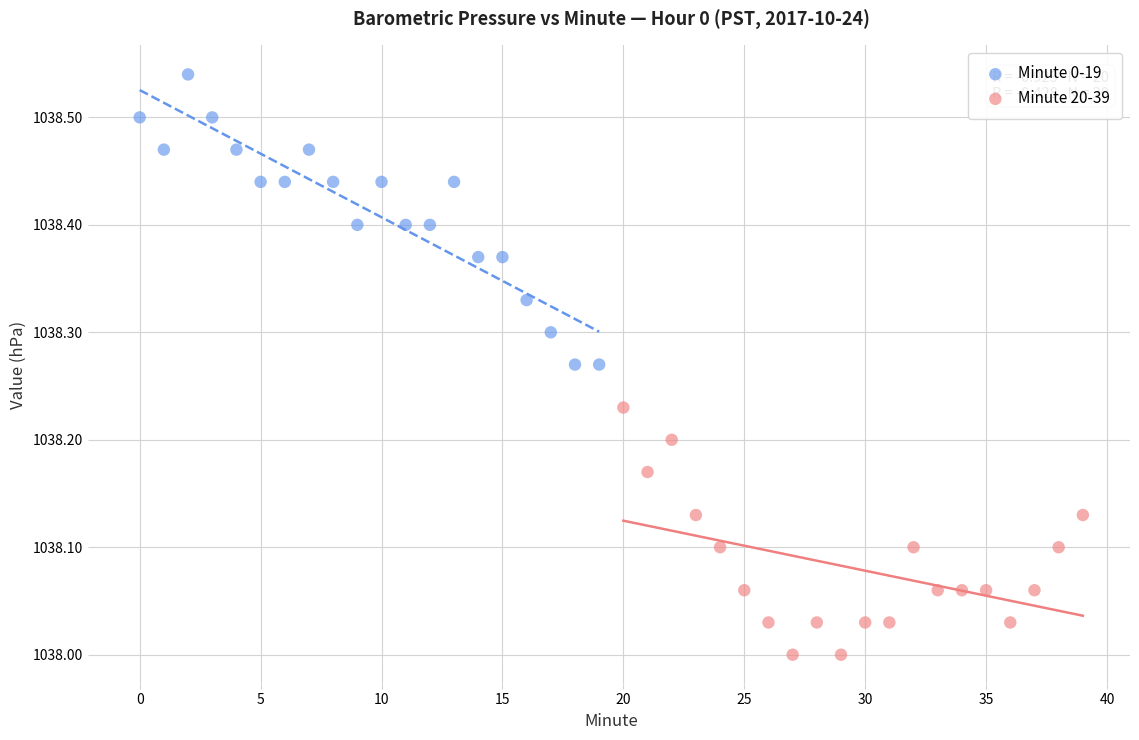

Which series contains the lowest Y value?

Minute 20-39